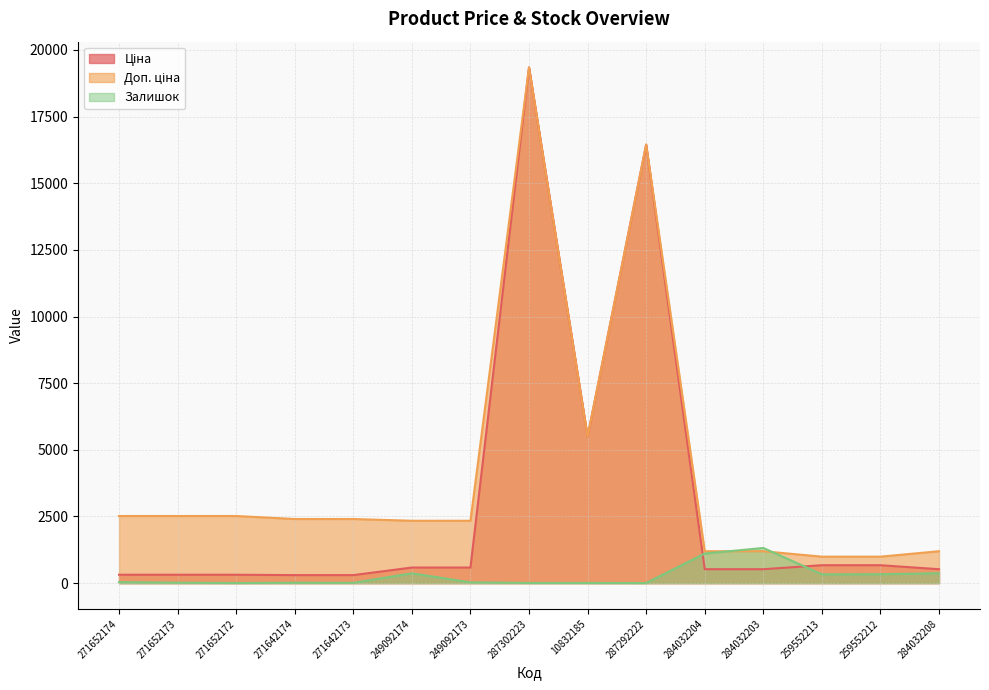

At which category is the sum across all series the highest?

287302223